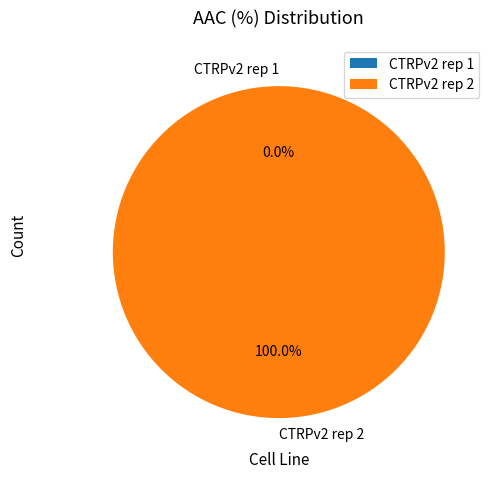

The CTRPv2 rep 2 slice represents 100% of the pie. True or false?

True